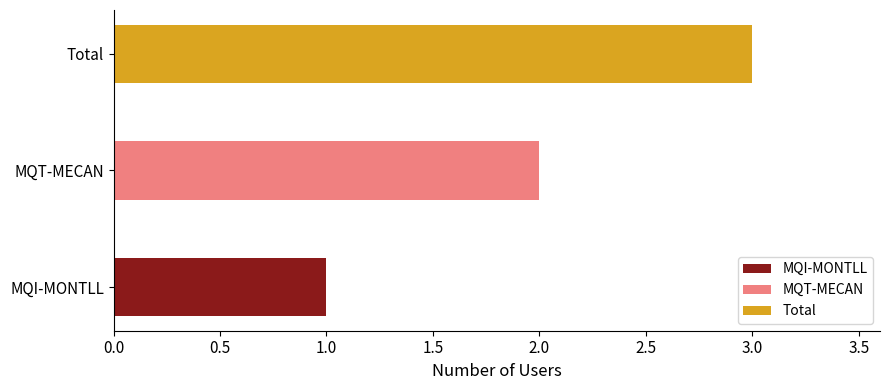

Where does the data first go above 2?

Total